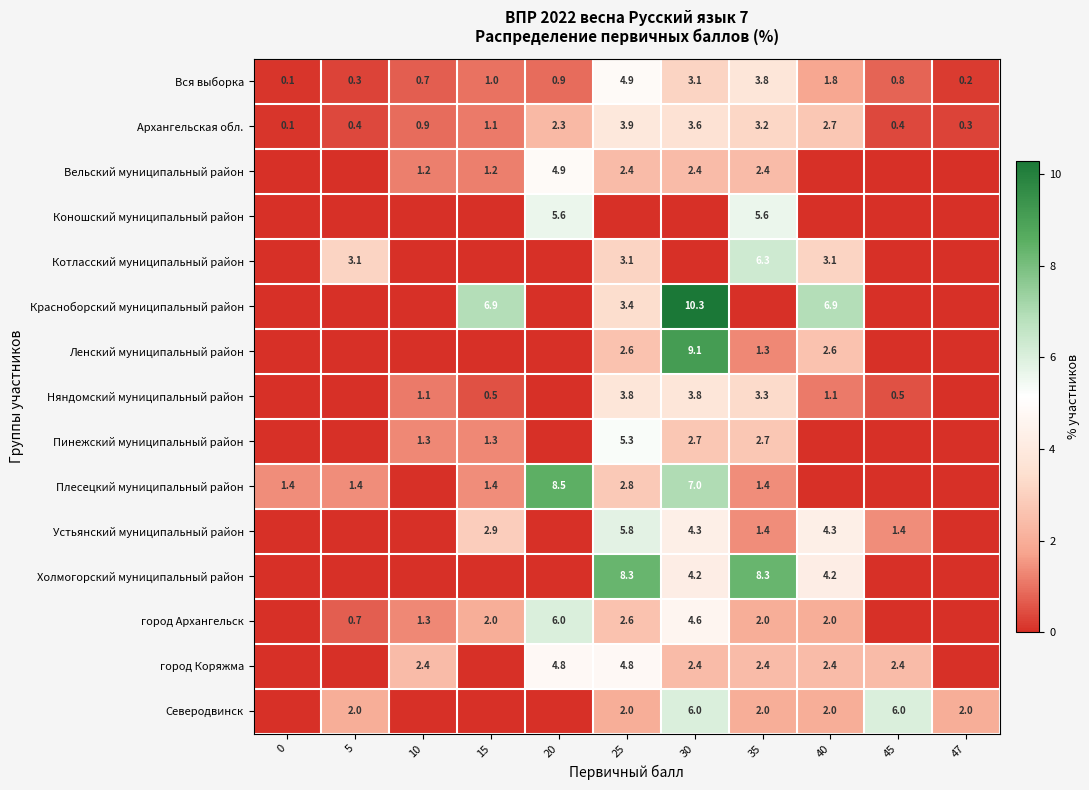

Is it true that Северодвинск equals 2.0 at 5?

True